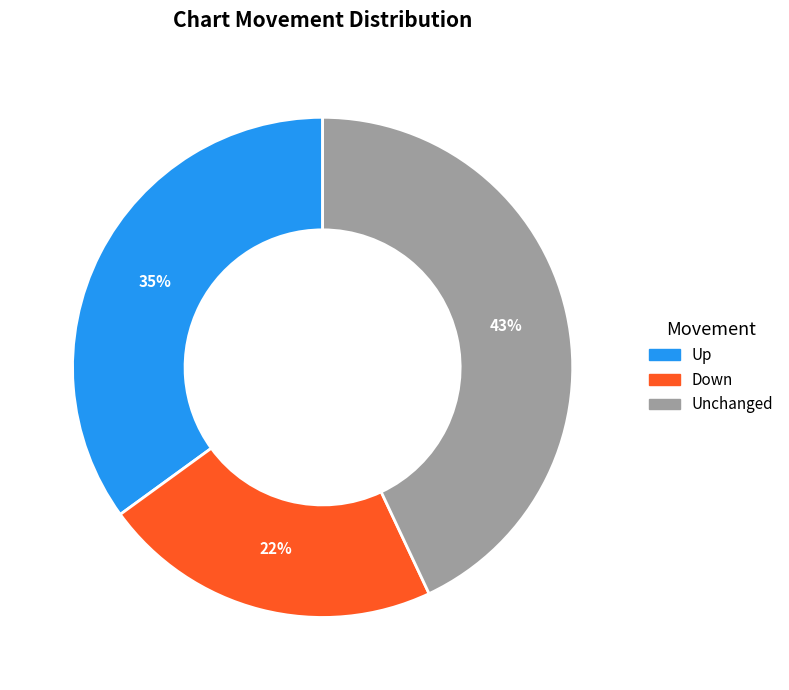

To the nearest percent, what is the difference between the largest and smallest slice percentages?

21%